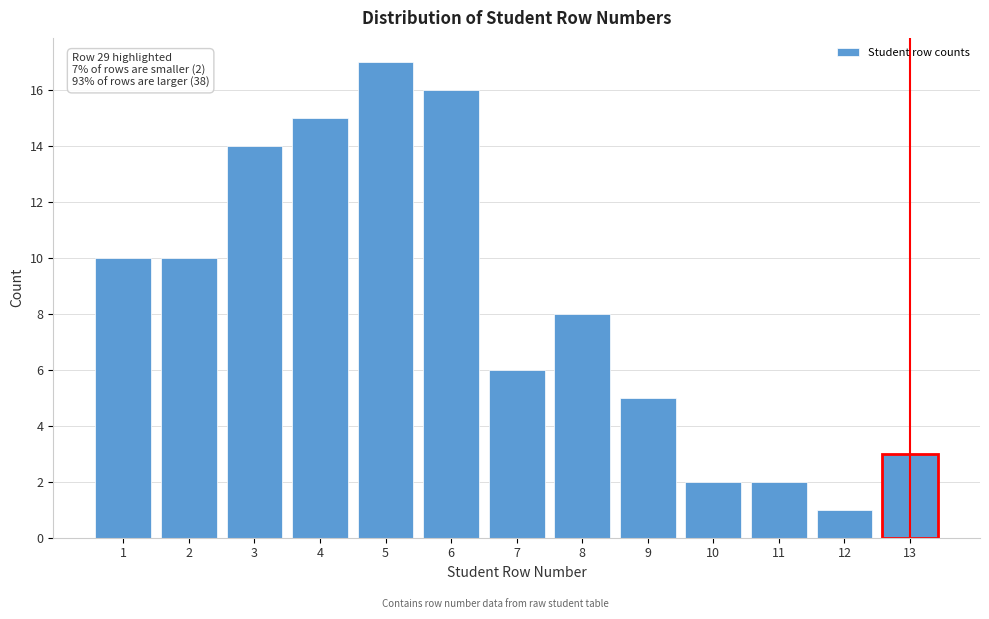

Reading left to right, extract all data points from this chart.

1=10	2=10	3=14	4=15	5=17	6=16	7=6	8=8	9=5	10=2	11=2	12=1	13=3